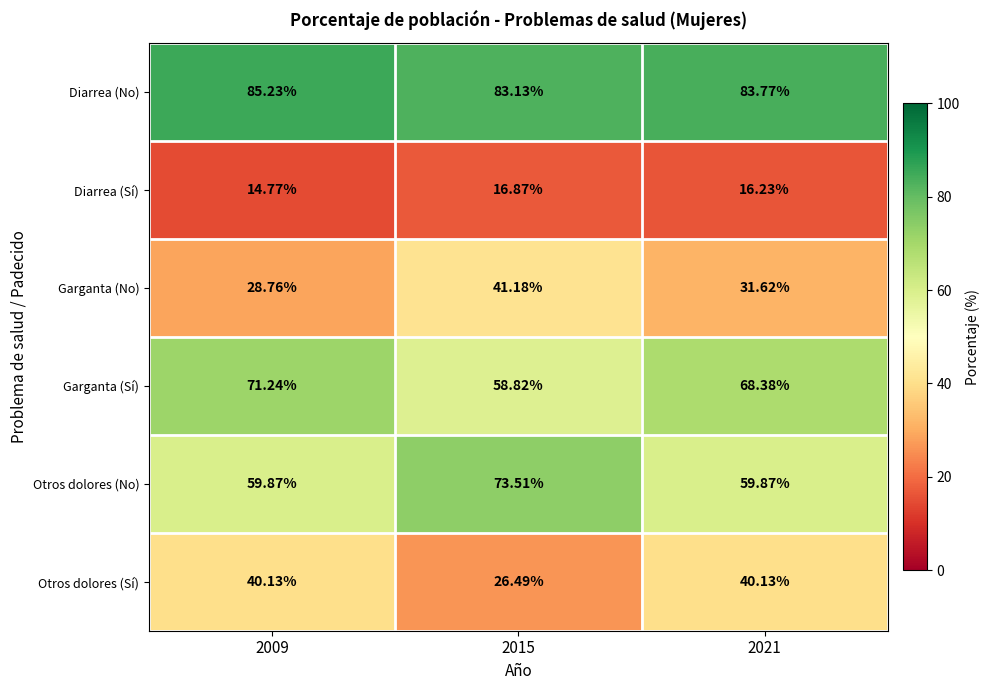

Rank the series at 2015 from lowest to highest value.

Diarrea (Sí), Otros dolores (Sí), Garganta (No), Garganta (Sí), Otros dolores (No), Diarrea (No)